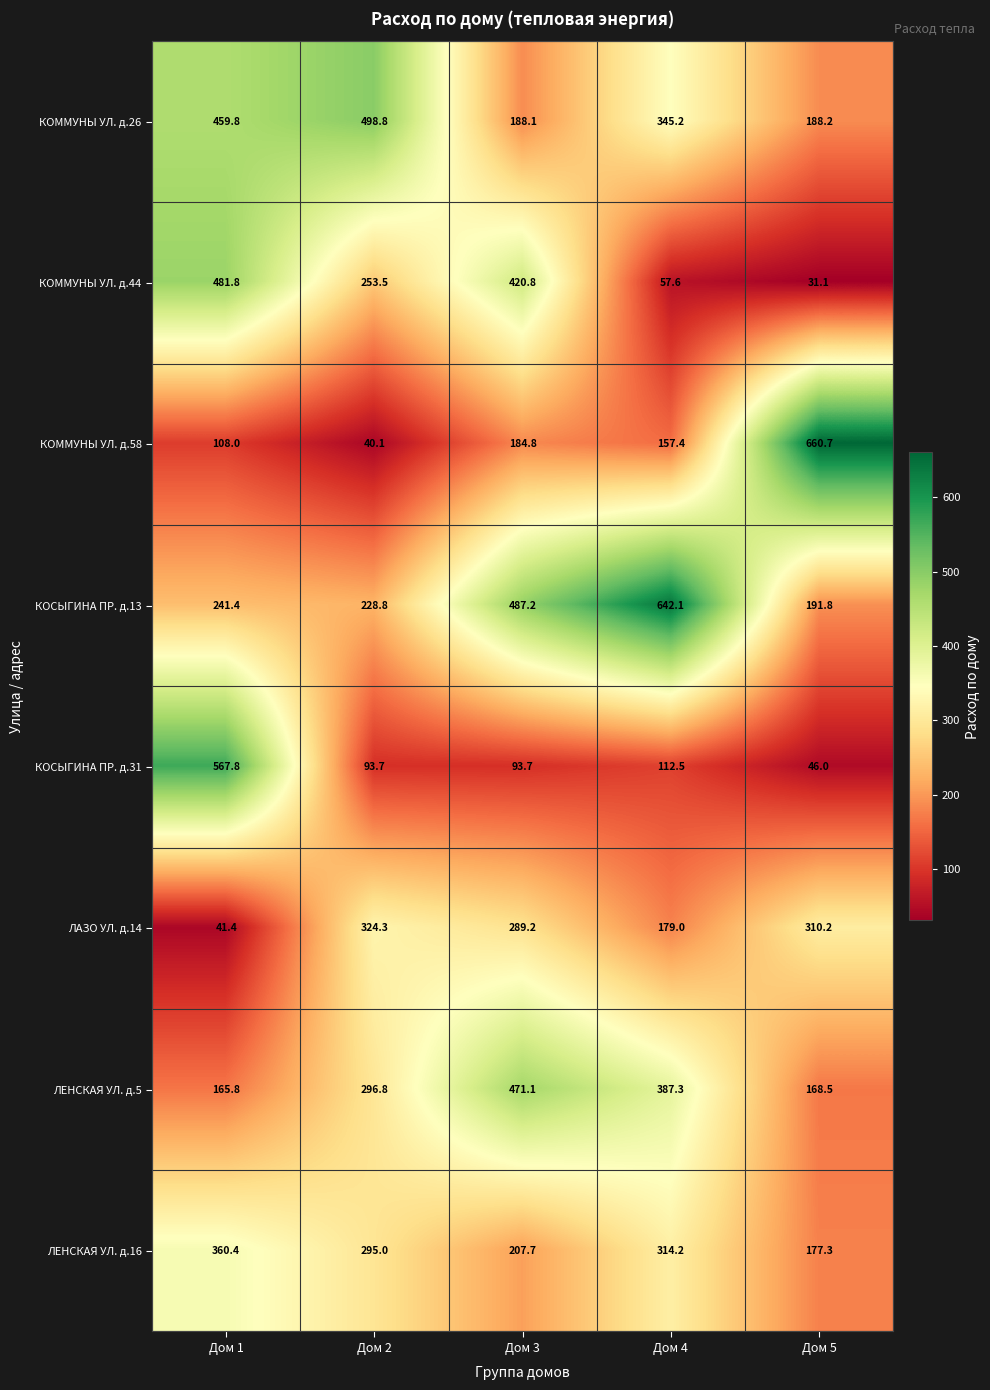

What is the difference between the maximum and minimum values in the ЛЕНСКАЯ УЛ. д.16 series?

183.1